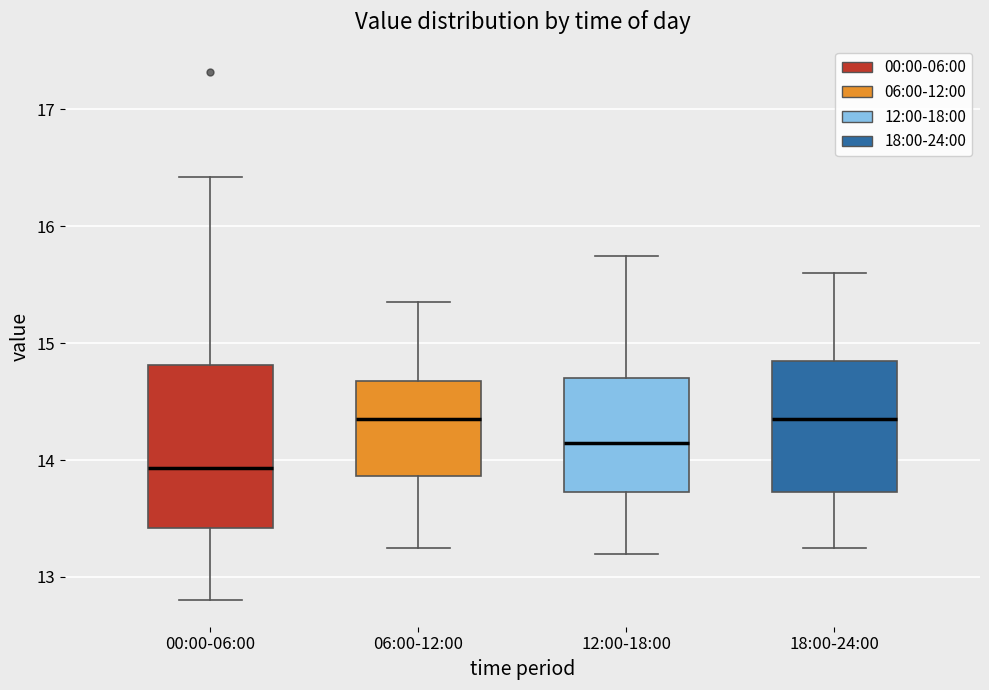

Which box is the tallest, from its lower edge to its upper edge?

00:00-06:00